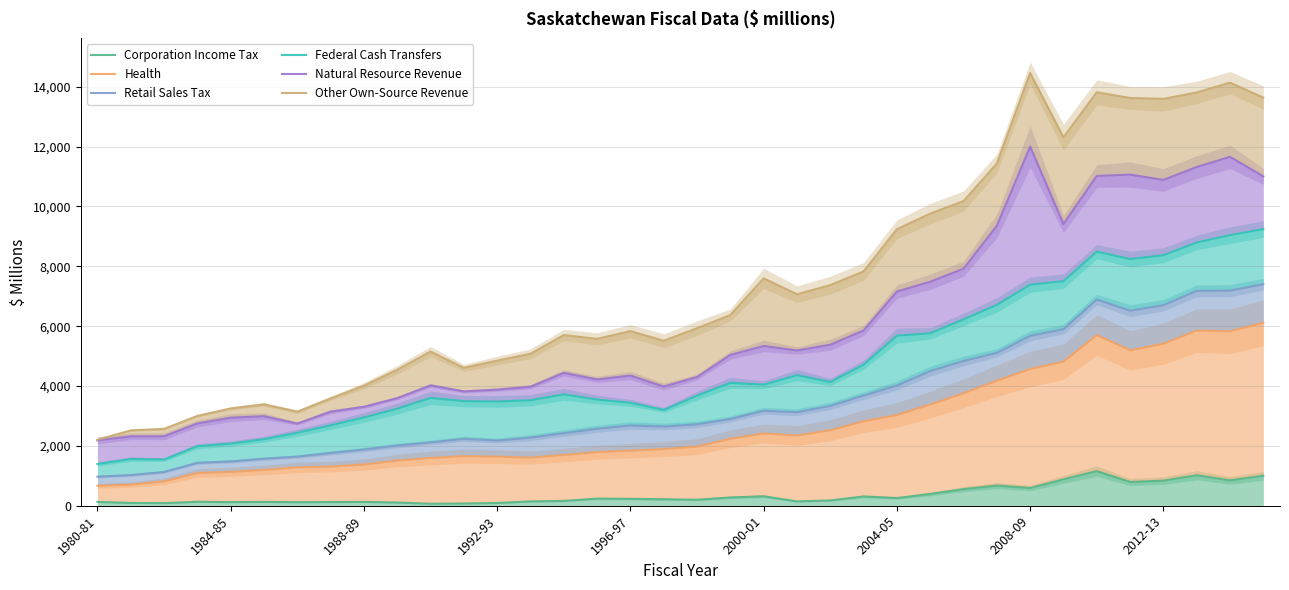

At which label does Health reach its minimum?

1980-81